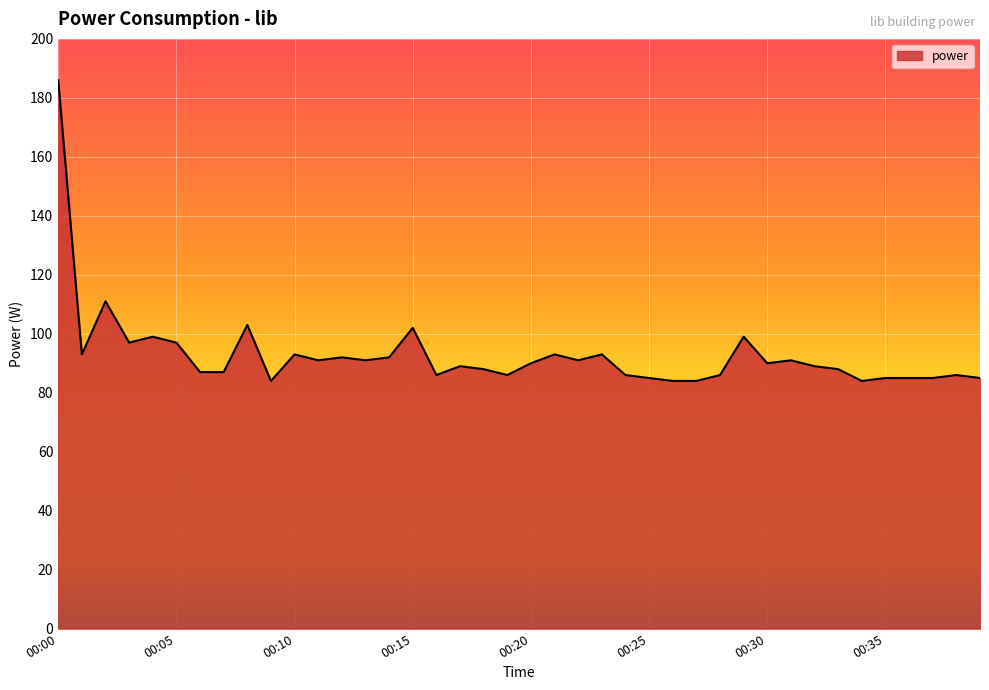

What is the minimum value shown in the chart?

84